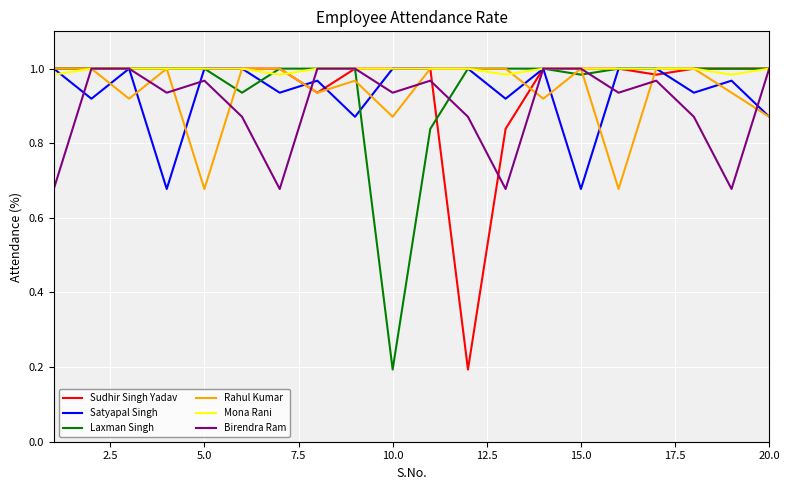

Which series has the largest total across all categories?

Mona Rani